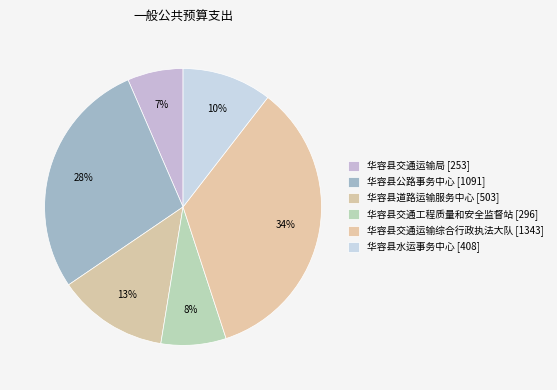

Between 华容县水运事务中心 and 华容县交通工程质量和安全监督站, which is larger?

华容县水运事务中心